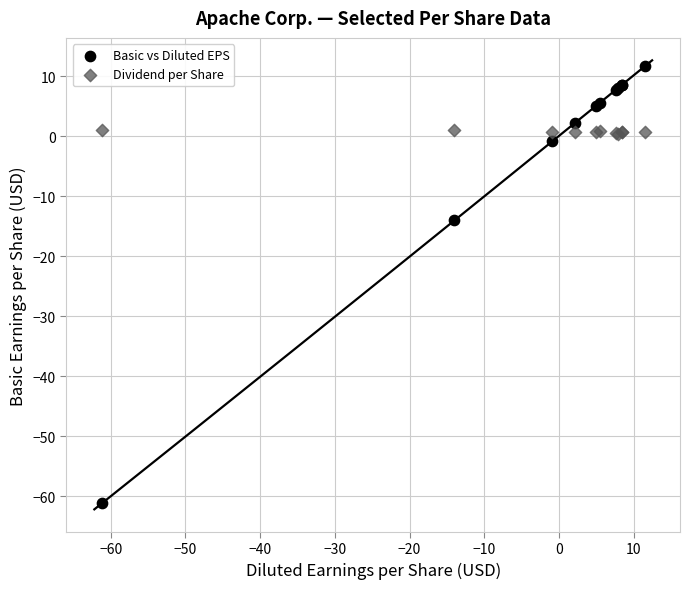

Which series has the widest spread of Y values?

Basic vs Diluted EPS